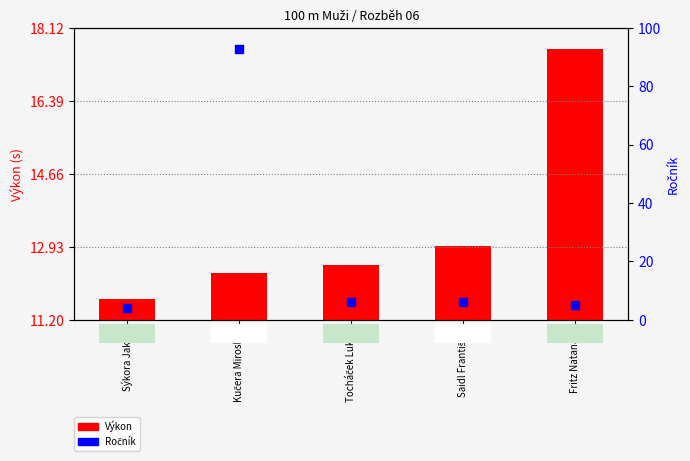

At which category is the sum across all series the highest?

Kučera Miroslav